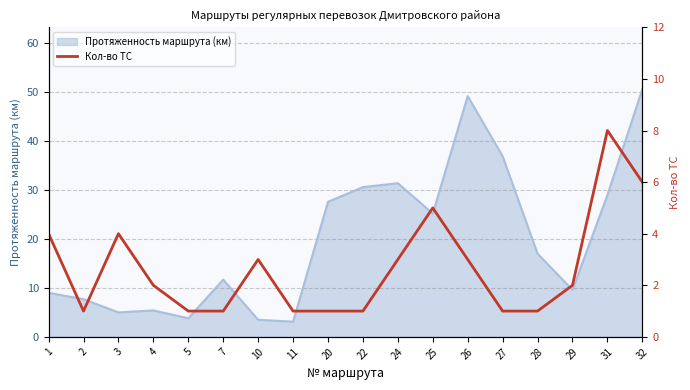

Where is the first local minimum?

2